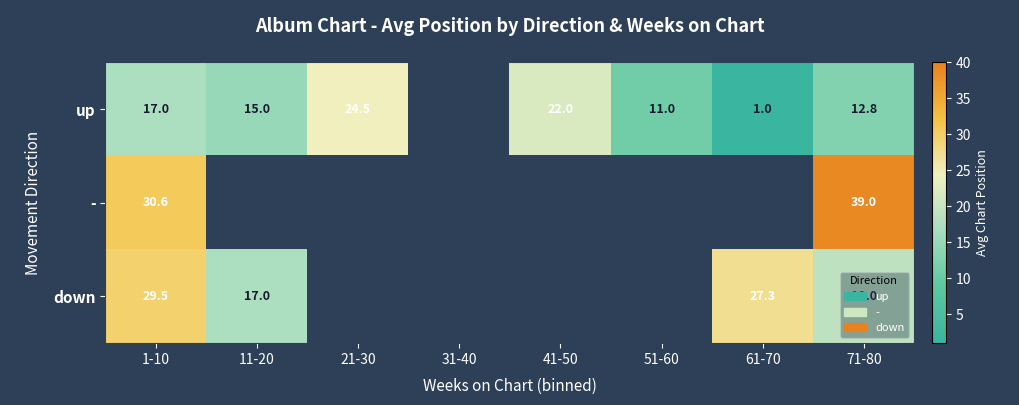

What is the total value across all series at 1-10?

77.1